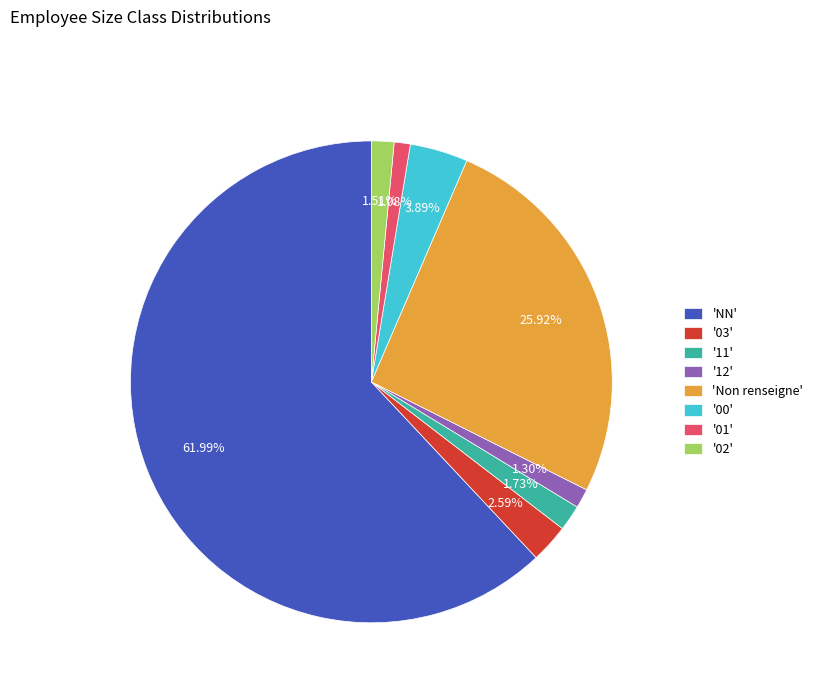

Which slice represents more than half of the pie?

'NN'